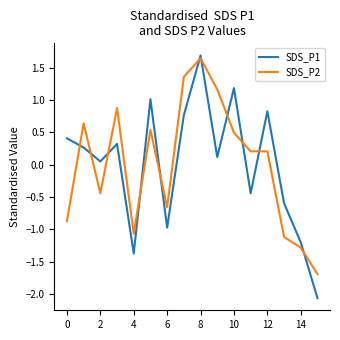

Which series has the widest spread of values?

SDS_P1